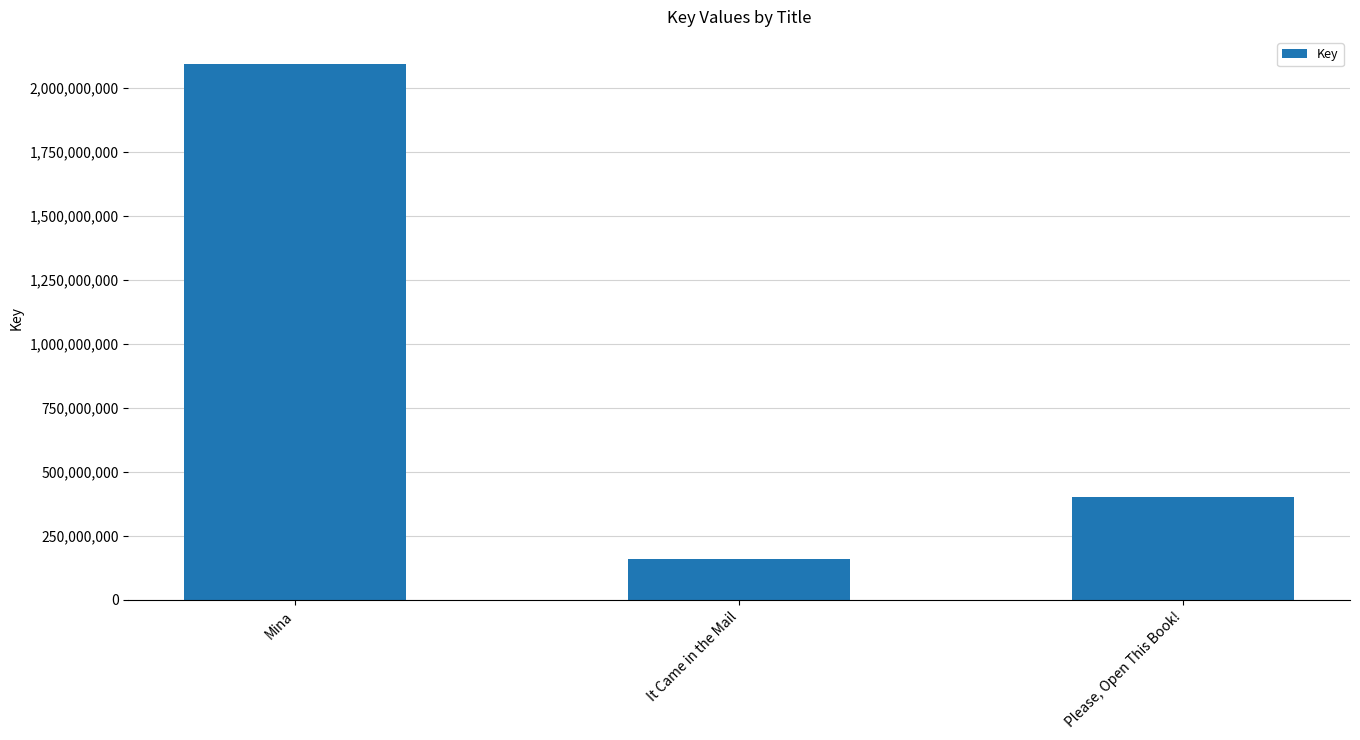

What is the label of the 1st bar from the left?

Mina